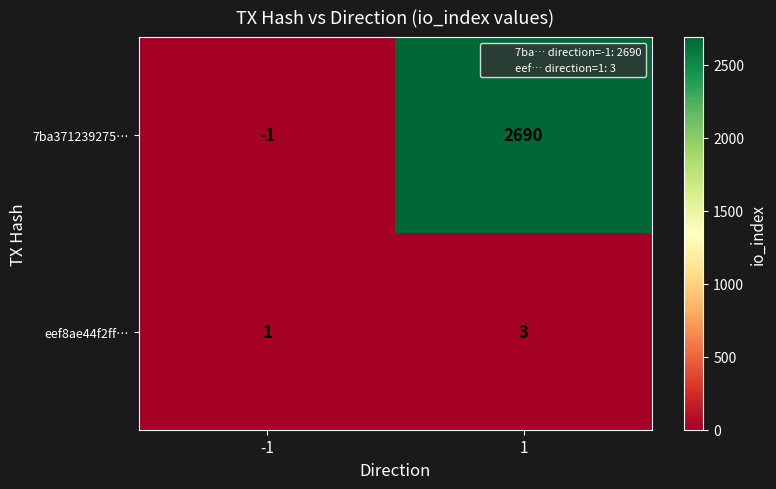

Which series changed the most between -1 and 1?

7ba371239275…